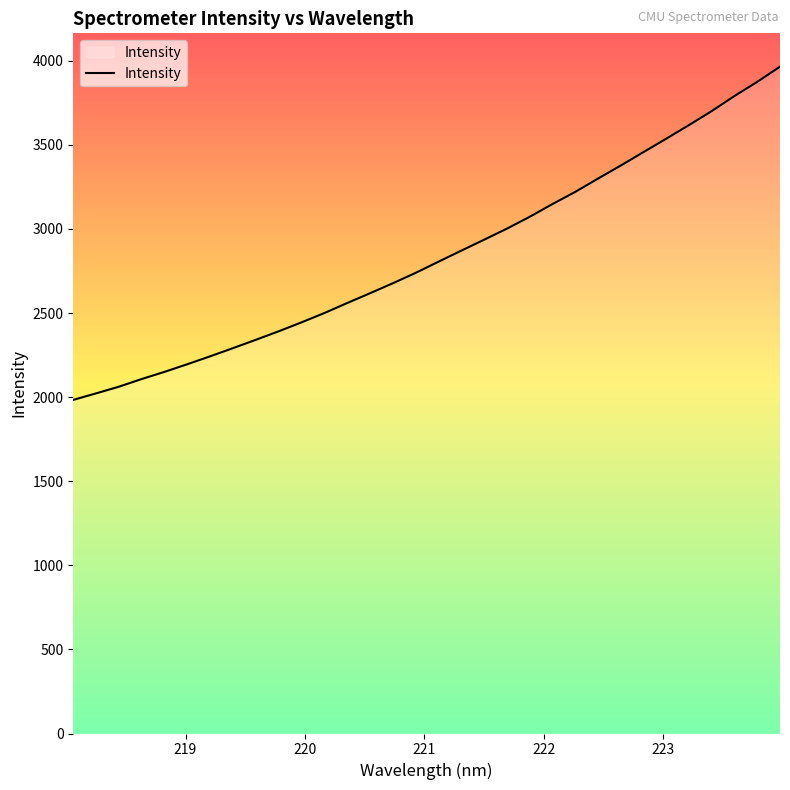

What is the greatest value displayed?

3965.1